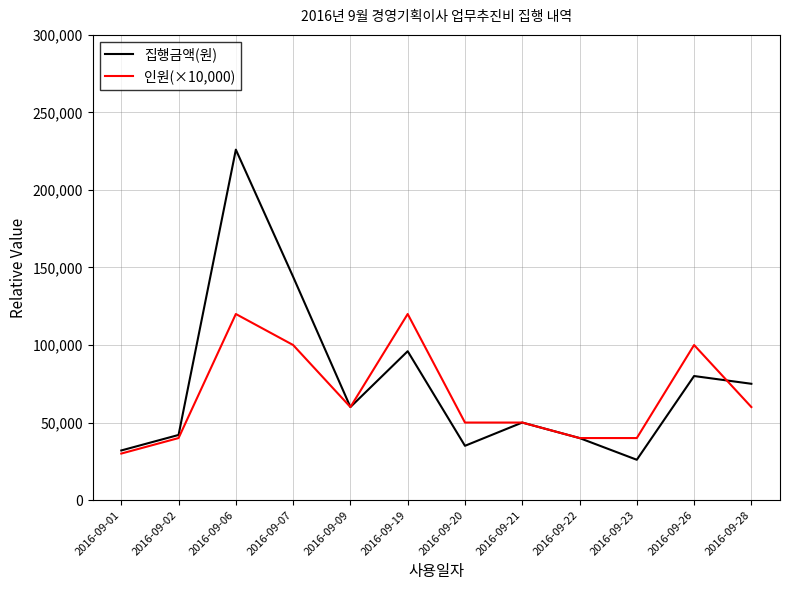

At which category does 집행금액(원) reach its first local valley?

2016-09-09